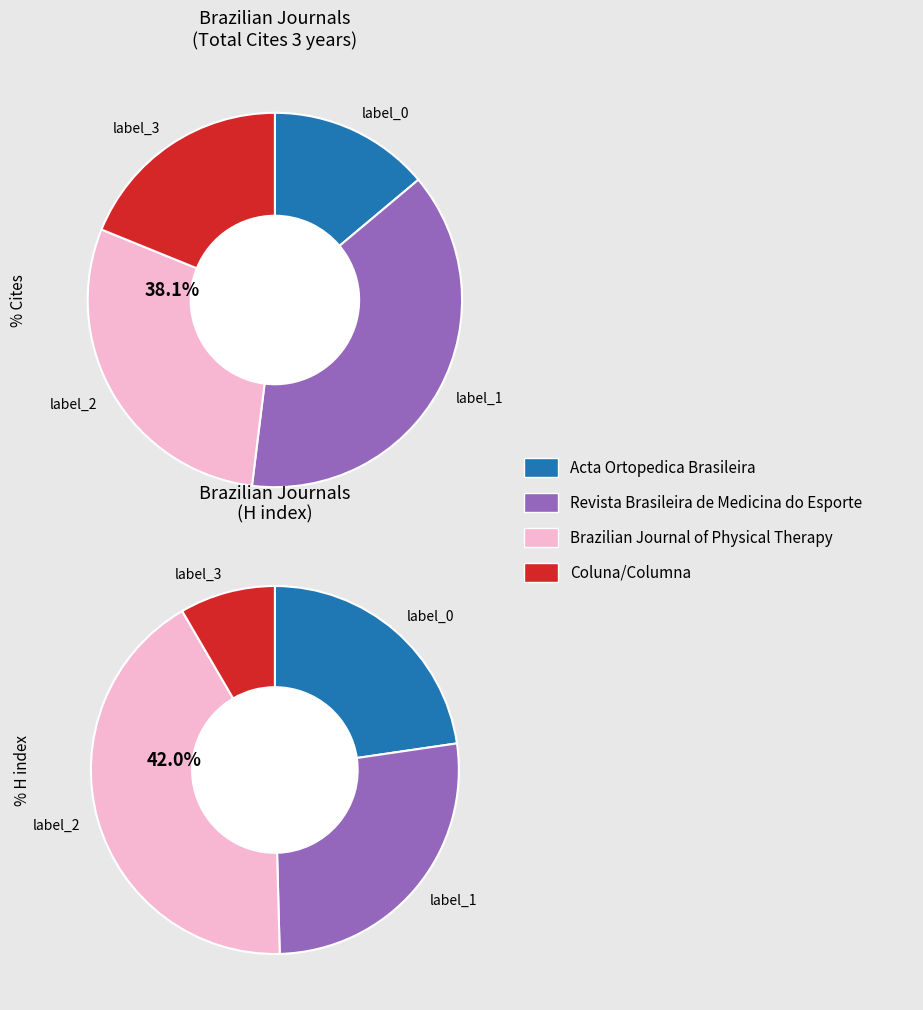

Combined, do Revista Brasileira de Medicina do Esporte and Brazilian Journal of Physical Therapy account for over 50%?

Yes